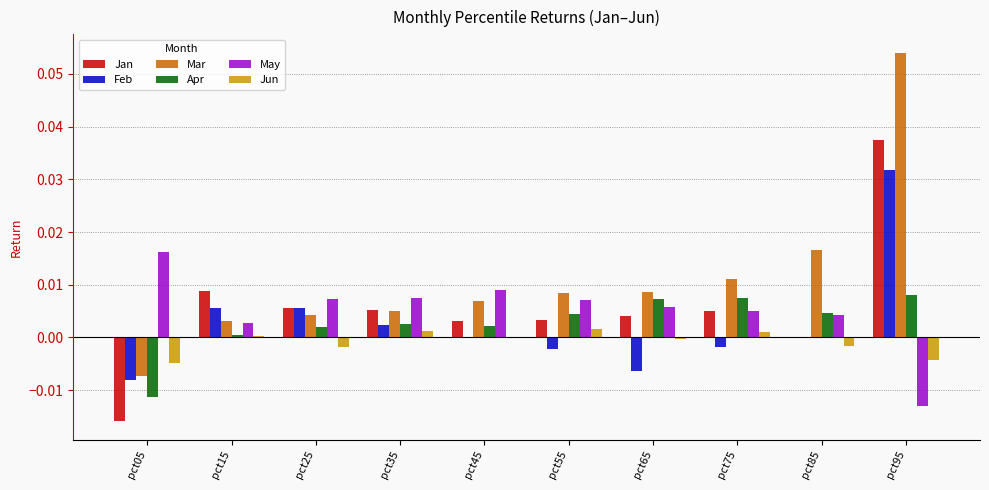

Are the bars horizontal?

No